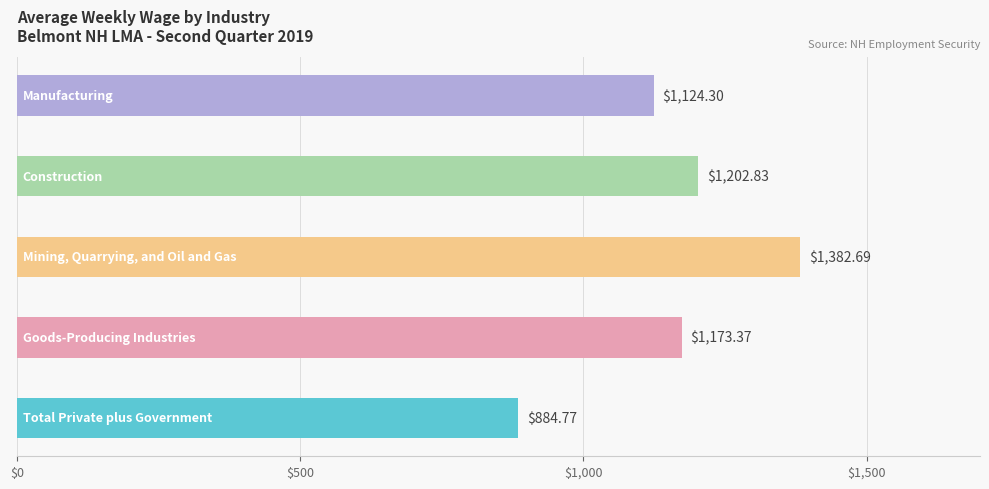

What is the maximum value shown in the chart?

1382.7